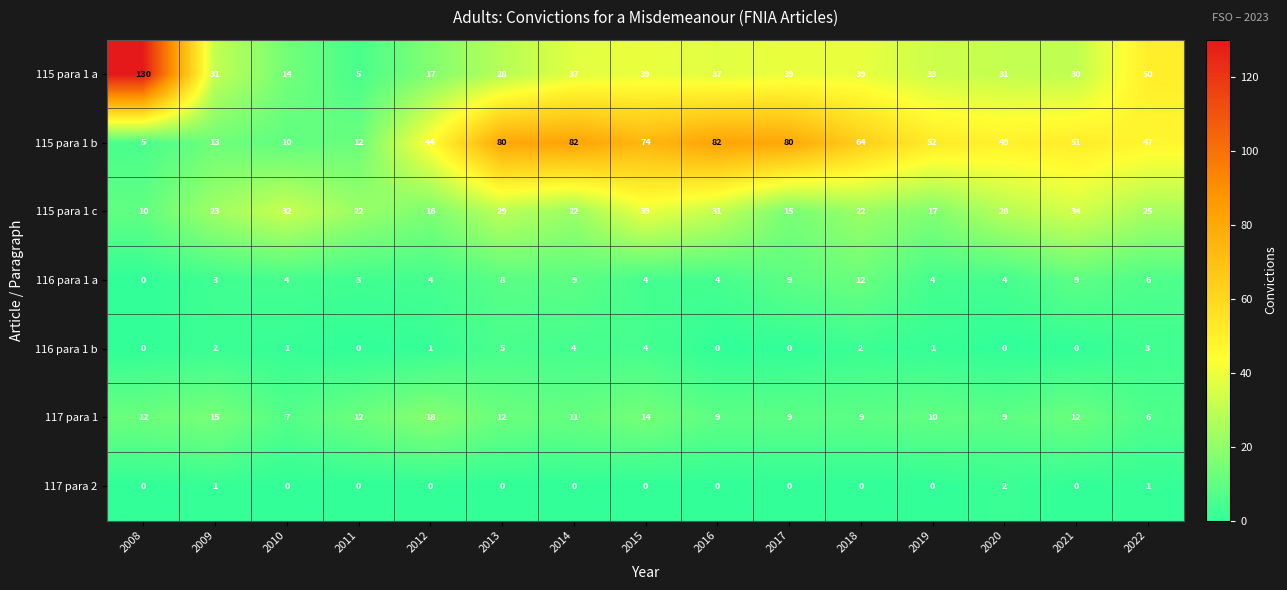

Rank the series by their maximum value, from highest to lowest.

115 para 1 a, 115 para 1 b, 115 para 1 c, 117 para 1, 116 para 1 a, 116 para 1 b, 117 para 2